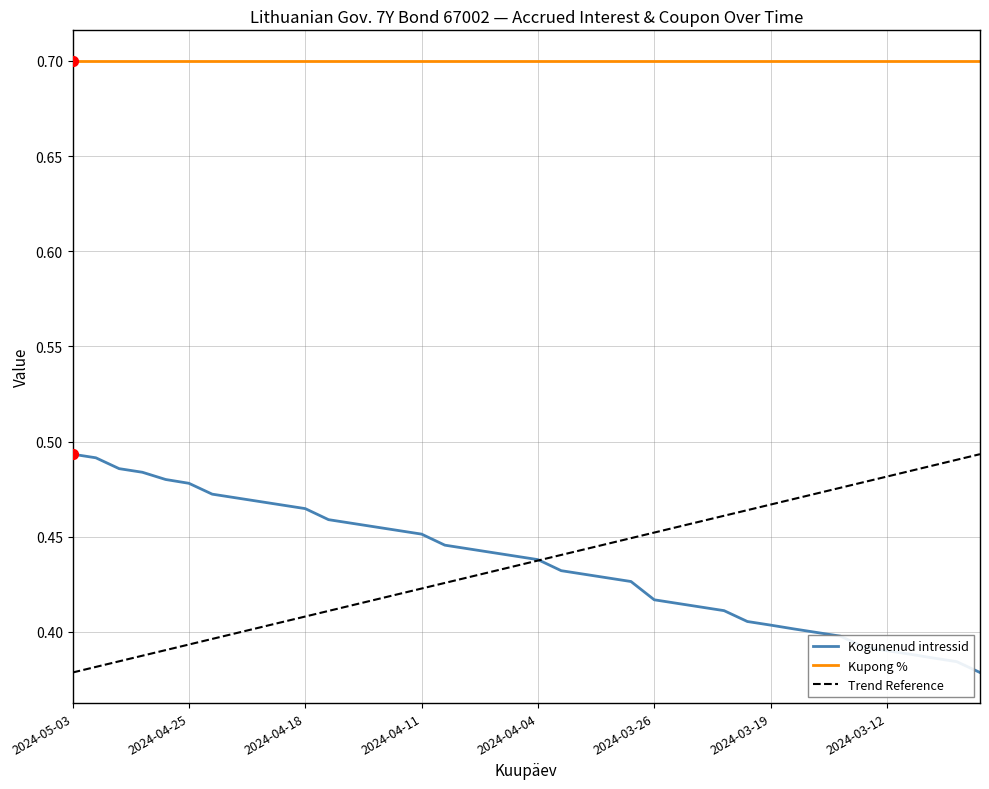

Between 2024-04-04 and 2024-03-12, which is larger?

2024-04-04